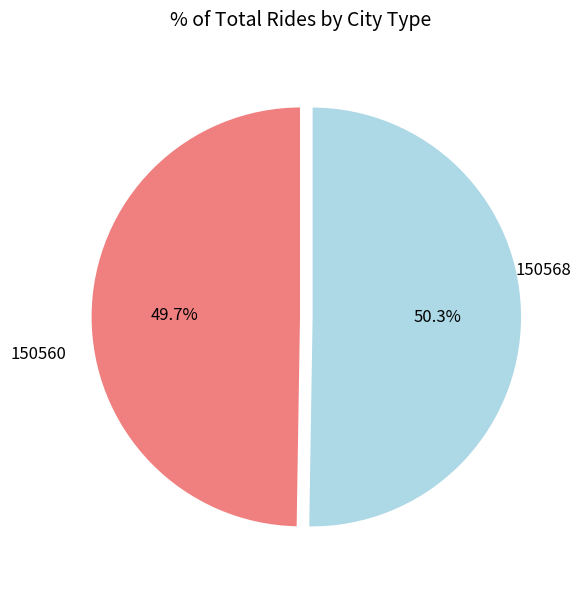

Does any single category account for the majority?

Yes